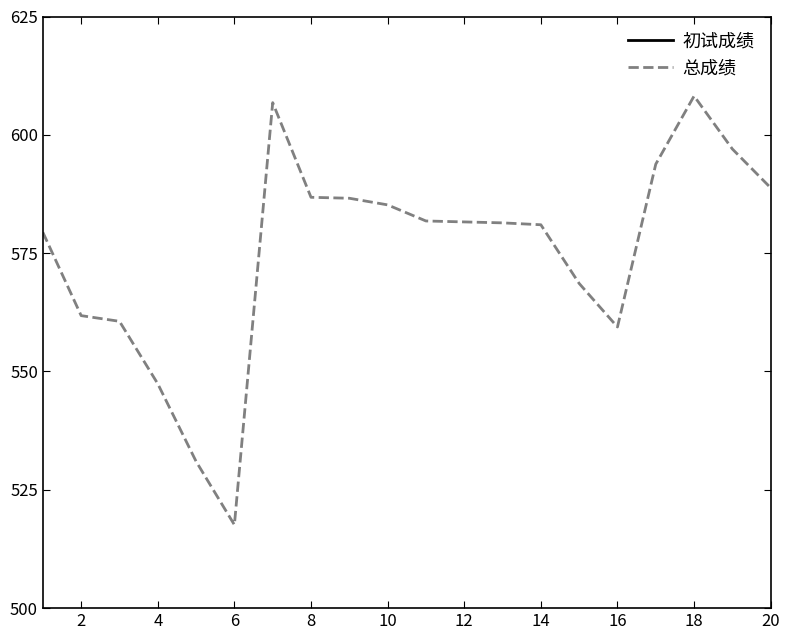

True or false: 总成绩 has a value of 176.7 at 8.

False